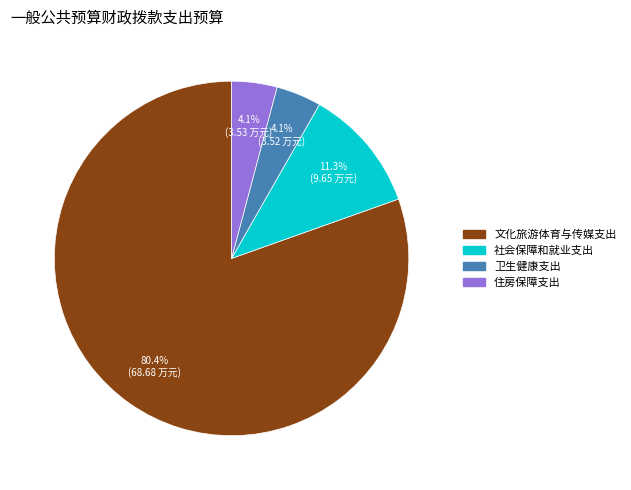

Is there any slice that represents more than half of the pie?

Yes